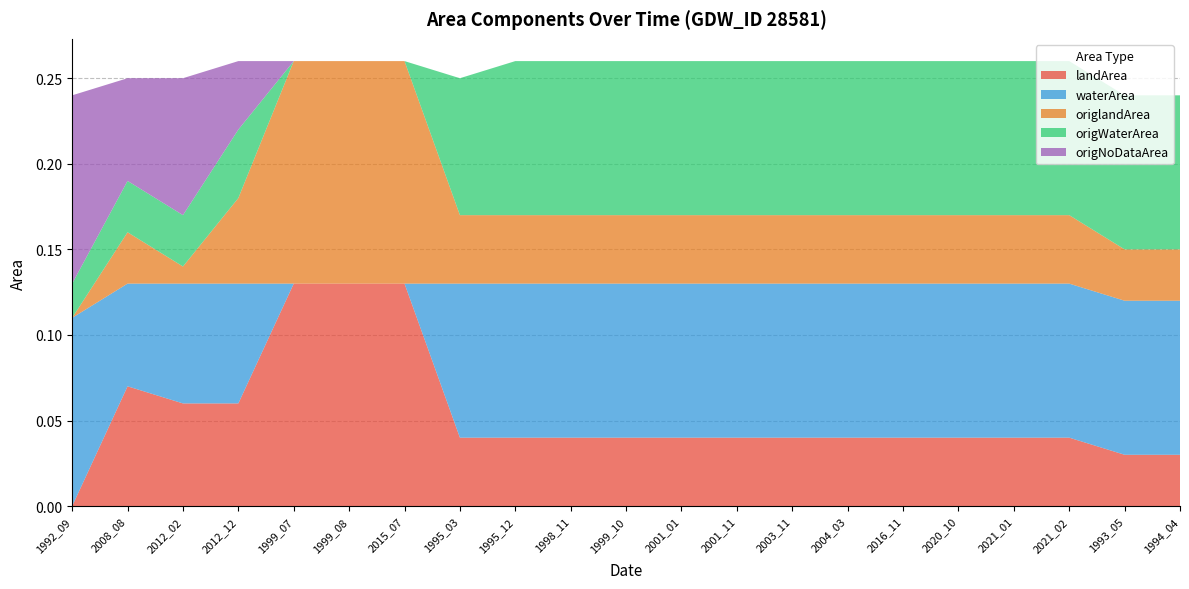

Reading left to right, list all the values displayed in this chart.

landArea: 1992_09=0.0	2008_08=0.1	2012_02=0.1	2012_12=0.1	1999_07=0.1	1999_08=0.1	2015_07=0.1	1995_03=0.0	1995_12=0.0	1998_11=0.0	1999_10=0.0	2001_01=0.0	2001_11=0.0	2003_11=0.0	2004_03=0.0	2016_11=0.0	2020_10=0.0	2021_01=0.0	2021_02=0.0	1993_05=0.0	1994_04=0.0
waterArea: 1992_09=0.1	2008_08=0.1	2012_02=0.1	2012_12=0.1	1999_07=0.0	1999_08=0.0	2015_07=0.0	1995_03=0.1	1995_12=0.1	1998_11=0.1	1999_10=0.1	2001_01=0.1	2001_11=0.1	2003_11=0.1	2004_03=0.1	2016_11=0.1	2020_10=0.1	2021_01=0.1	2021_02=0.1	1993_05=0.1	1994_04=0.1
origlandArea: 1992_09=0.0	2008_08=0.0	2012_02=0.0	2012_12=0.1	1999_07=0.1	1999_08=0.1	2015_07=0.1	1995_03=0.0	1995_12=0.0	1998_11=0.0	1999_10=0.0	2001_01=0.0	2001_11=0.0	2003_11=0.0	2004_03=0.0	2016_11=0.0	2020_10=0.0	2021_01=0.0	2021_02=0.0	1993_05=0.0	1994_04=0.0
origWaterArea: 1992_09=0.0	2008_08=0.0	2012_02=0.0	2012_12=0.0	1999_07=0.0	1999_08=0.0	2015_07=0.0	1995_03=0.1	1995_12=0.1	1998_11=0.1	1999_10=0.1	2001_01=0.1	2001_11=0.1	2003_11=0.1	2004_03=0.1	2016_11=0.1	2020_10=0.1	2021_01=0.1	2021_02=0.1	1993_05=0.1	1994_04=0.1
origNoDataArea: 1992_09=0.1	2008_08=0.1	2012_02=0.1	2012_12=0.0	1999_07=0.0	1999_08=0.0	2015_07=0.0	1995_03=0.0	1995_12=0.0	1998_11=0.0	1999_10=0.0	2001_01=0.0	2001_11=0.0	2003_11=0.0	2004_03=0.0	2016_11=0.0	2020_10=0.0	2021_01=0.0	2021_02=0.0	1993_05=0.0	1994_04=0.0